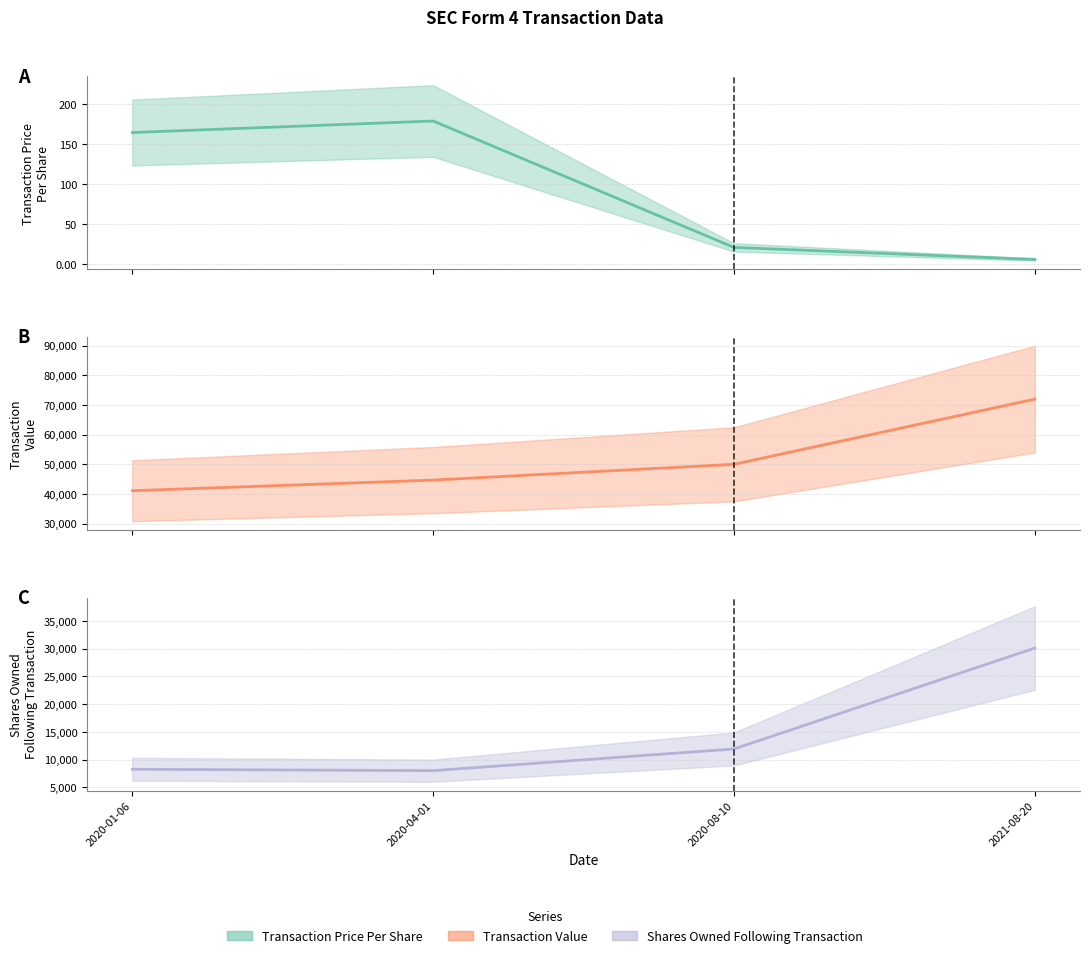

Reading right to left, list all the values displayed in this chart.

transactionPricePerShare: 6.0	21.0	178.6	164.3
transactionValue: 71957.0	49980.0	44660.0	41073.0
sharesOwnedFollowingTransaction: 30105.0	11904.0	7993.0	8243.0